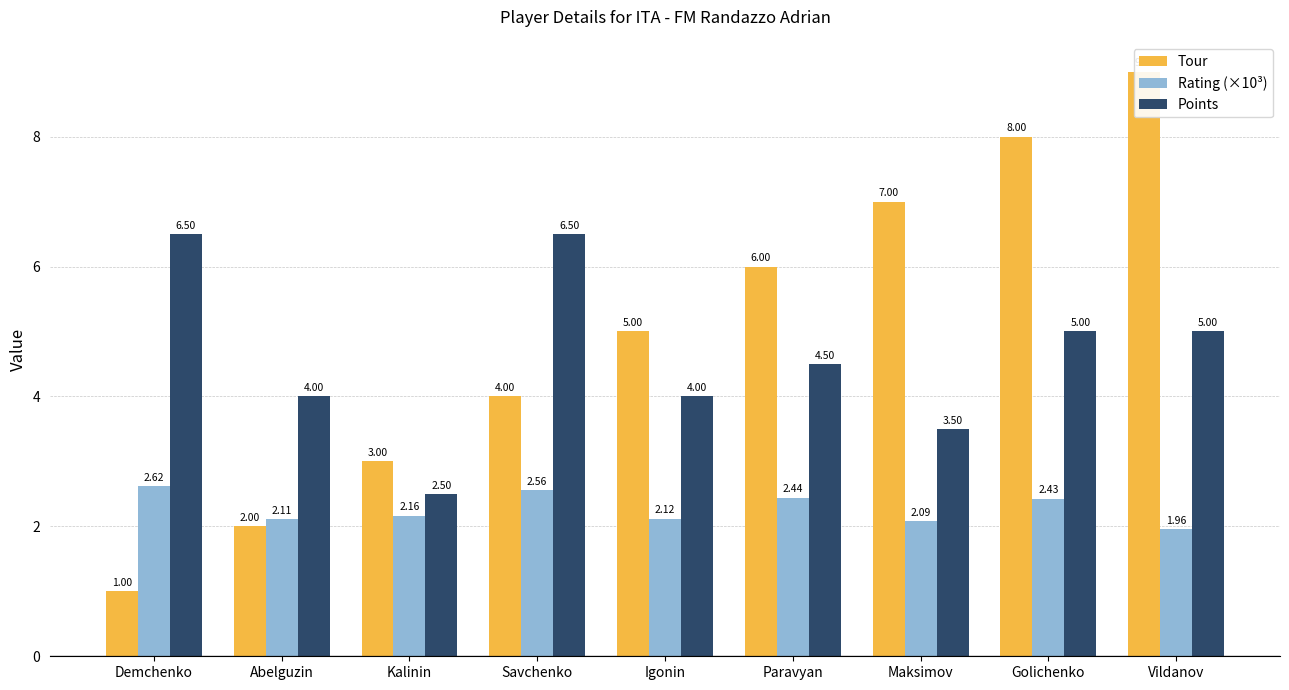

Rank the series at Savchenko from highest to lowest value.

Points, Tour, Rating (×10³)